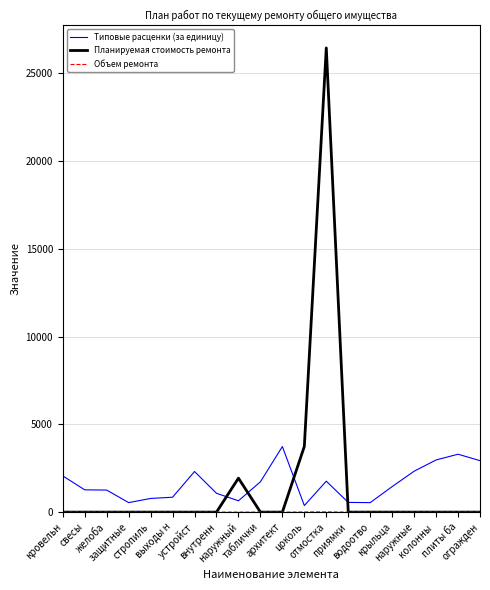

What position from the right is колонны ?

3